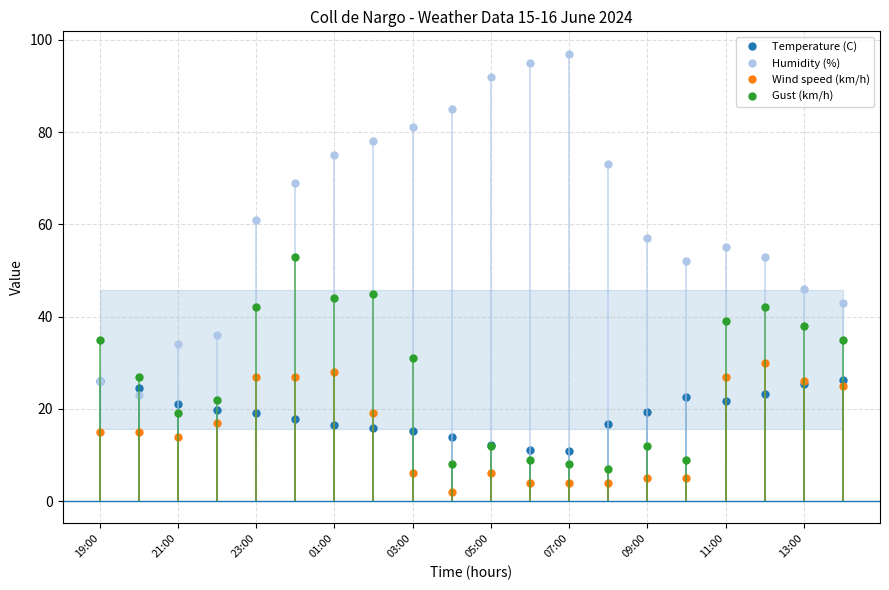

What is the highest value of the Humidity (%) series?

97.0